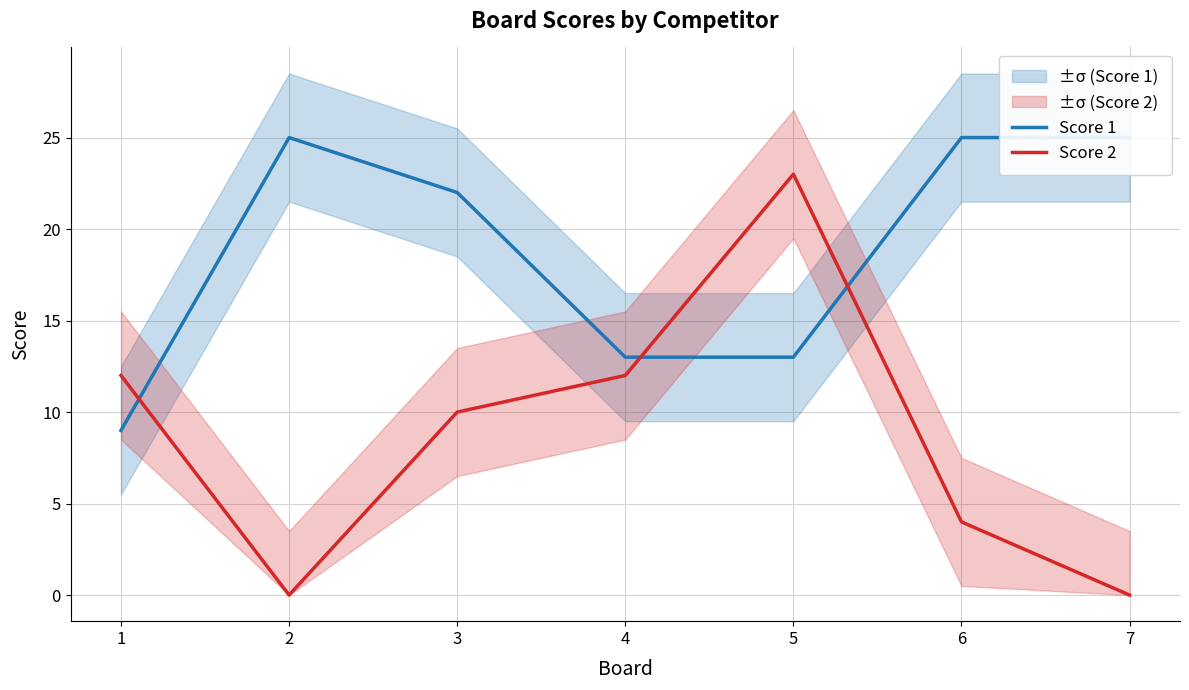

What are all the series names shown in the legend?

Score 1, Score 2